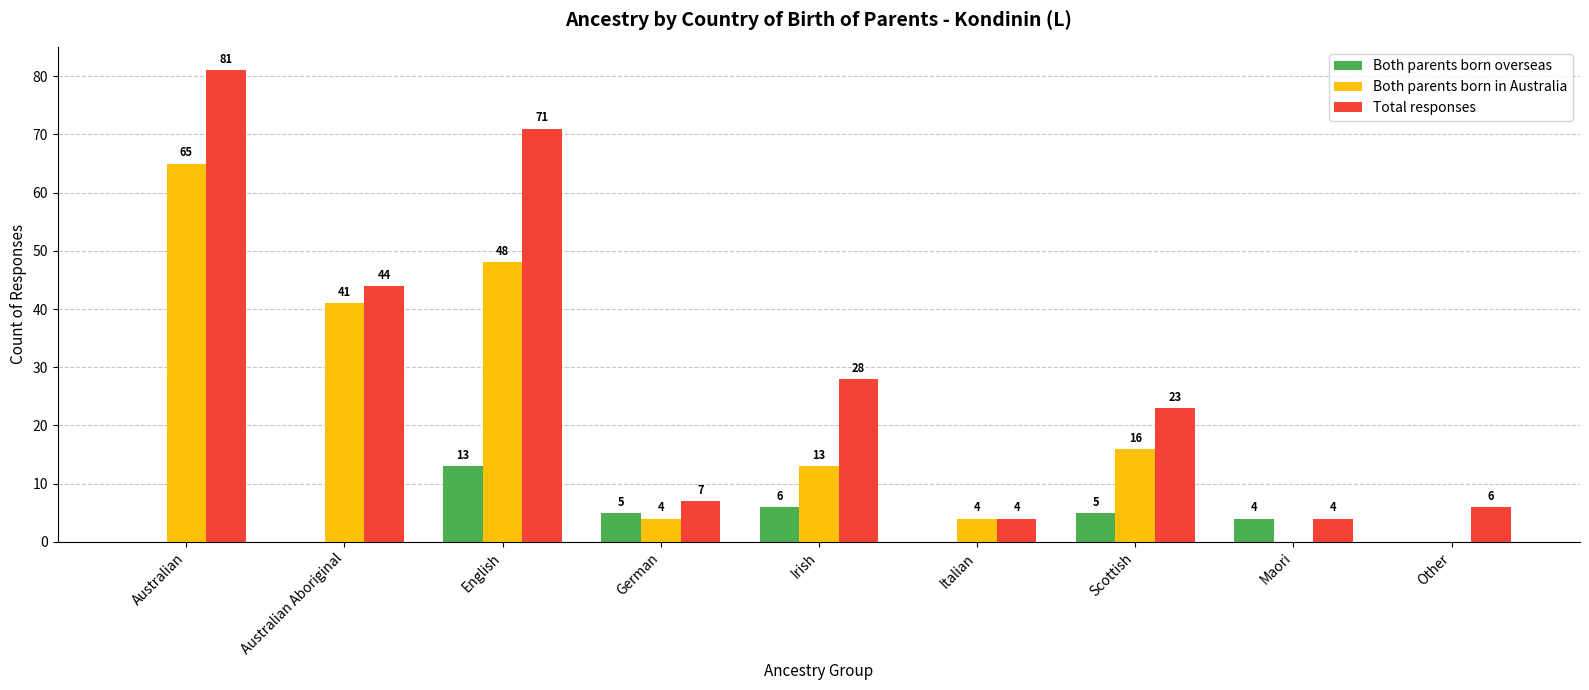

What is the spread (max minus min) of values at Australian Aboriginal?

44